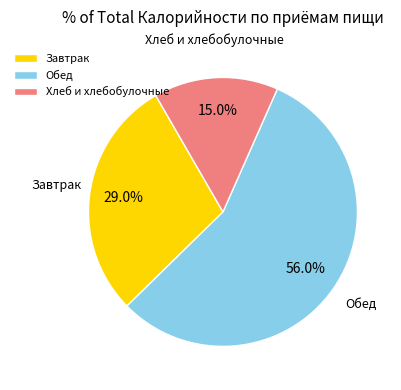

Which has a higher value, Обед or Хлеб и хлебобулочные?

Обед